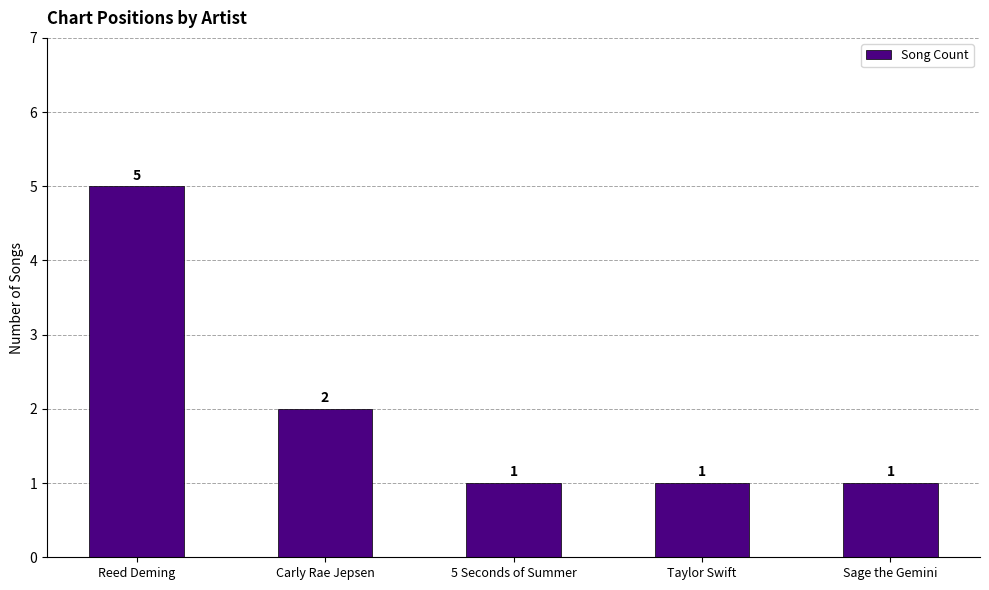

How many distinct data groups are displayed?

1